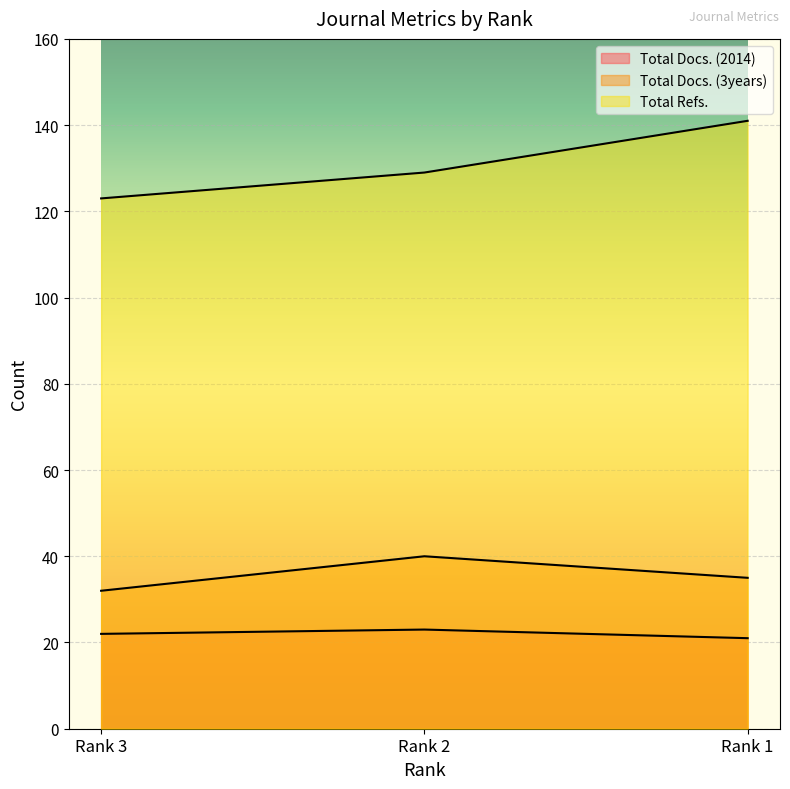

What are all the series names shown in the legend?

Total Docs. (2014), Total Docs. (3years), Total Refs.